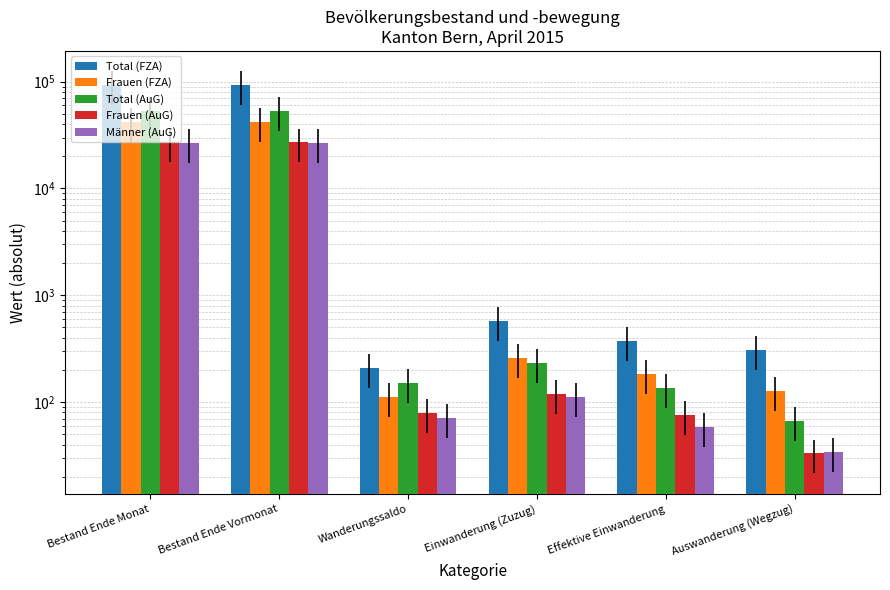

At which category is the sum across all series the highest?

Bestand Ende Monat